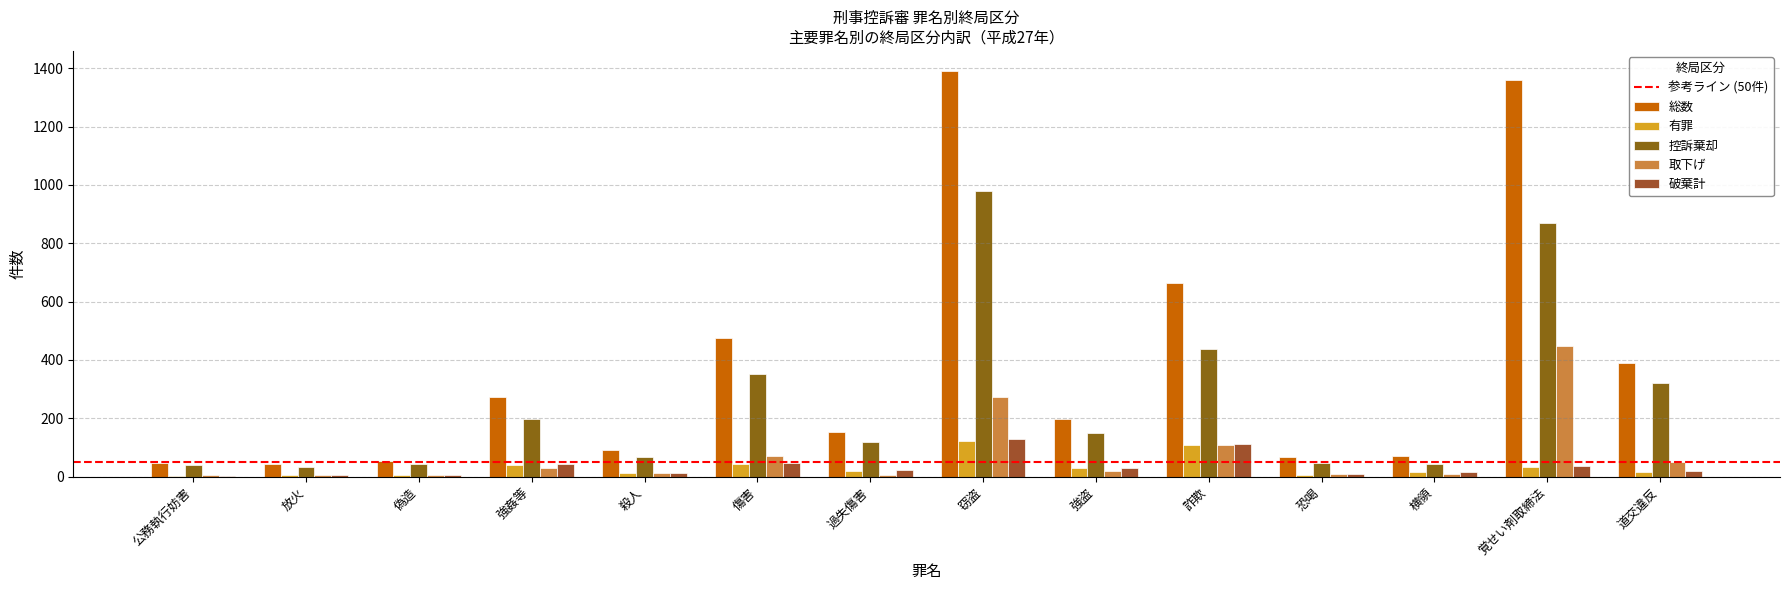

Does the chart contain stacked bars?

No